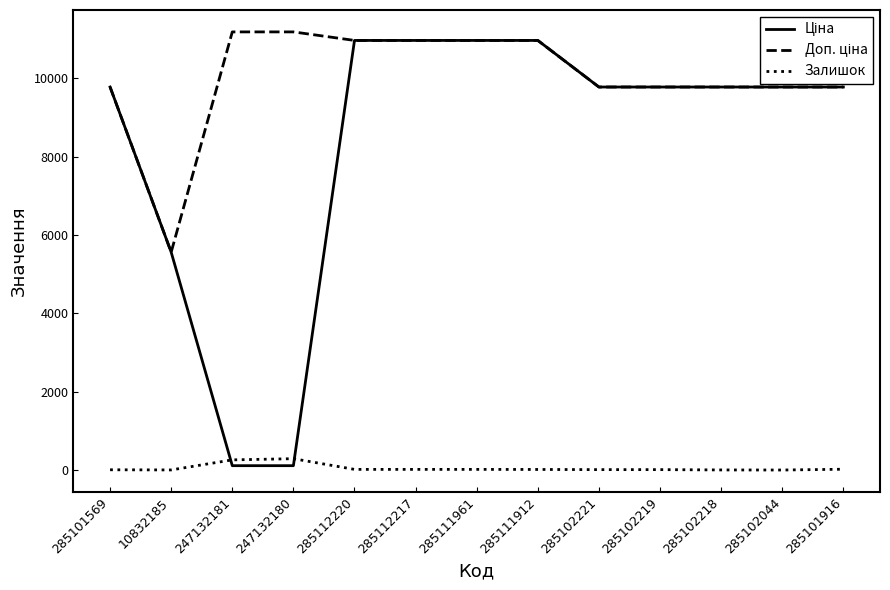

What is the maximum value shown in the chart?

11182.0